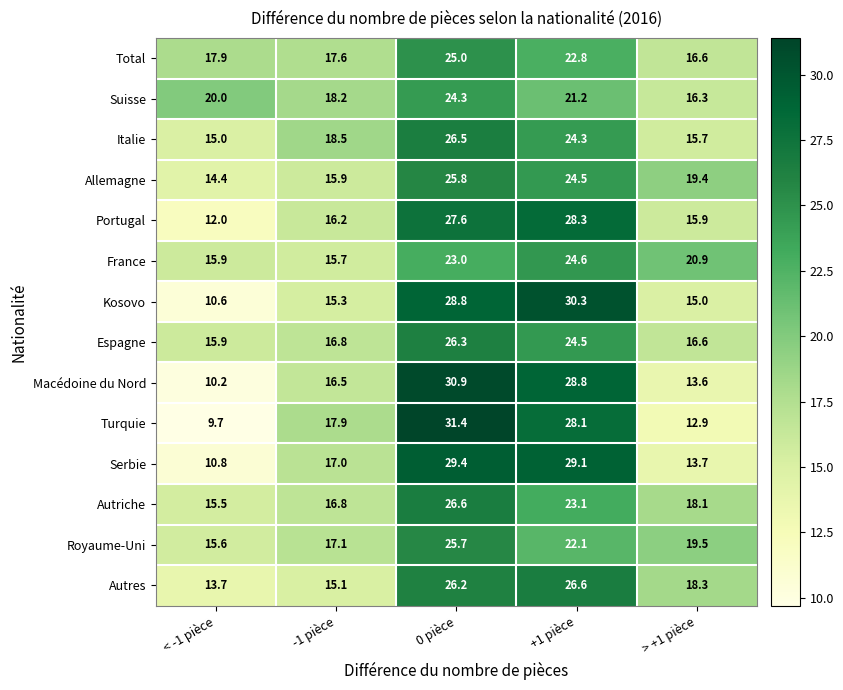

What is the minimum value for Autriche?

15.5